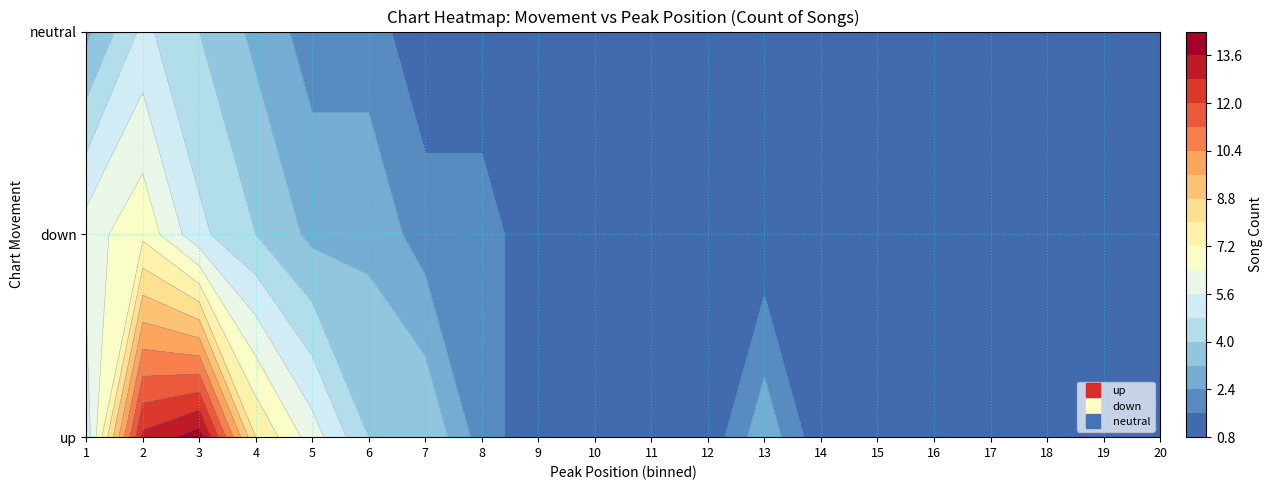

At how many categories does at least one series exceed 11?

2